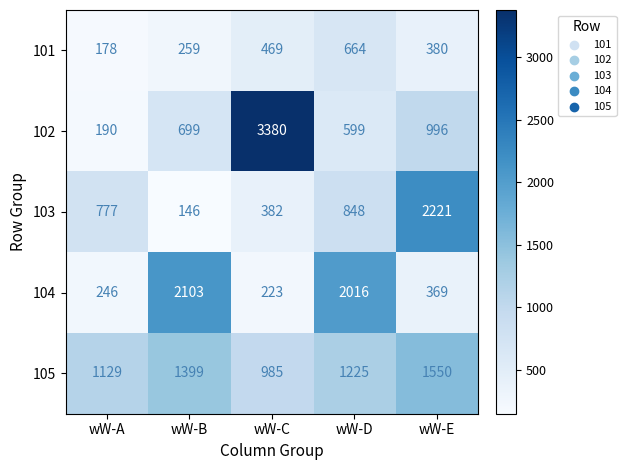

The 101 series shows 1013 at wW-D. True or false?

False